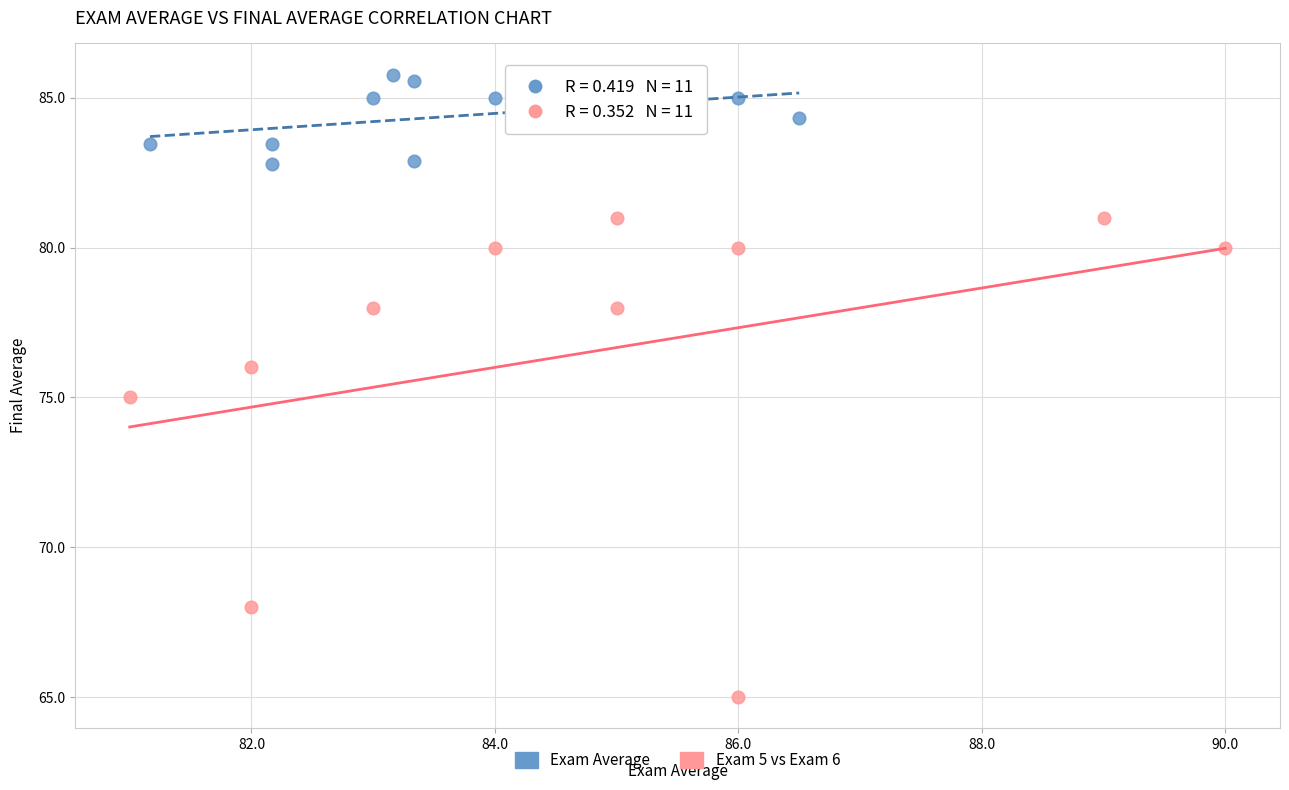

Which series reaches the maximum Y coordinate?

Exam Average